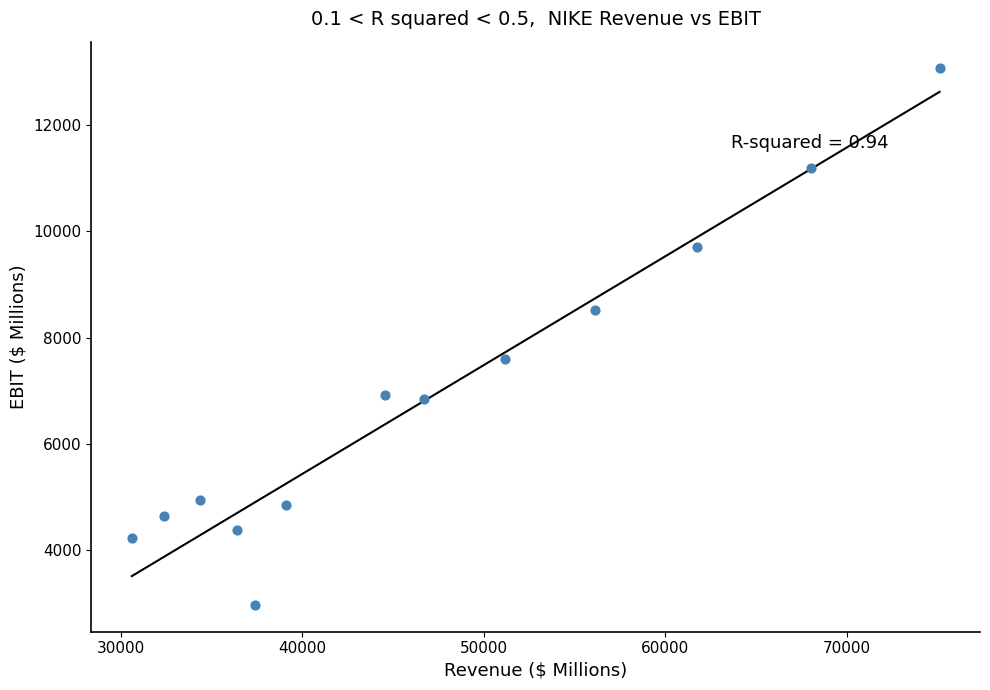

What is the range of X values (max minus min)?

44524.3